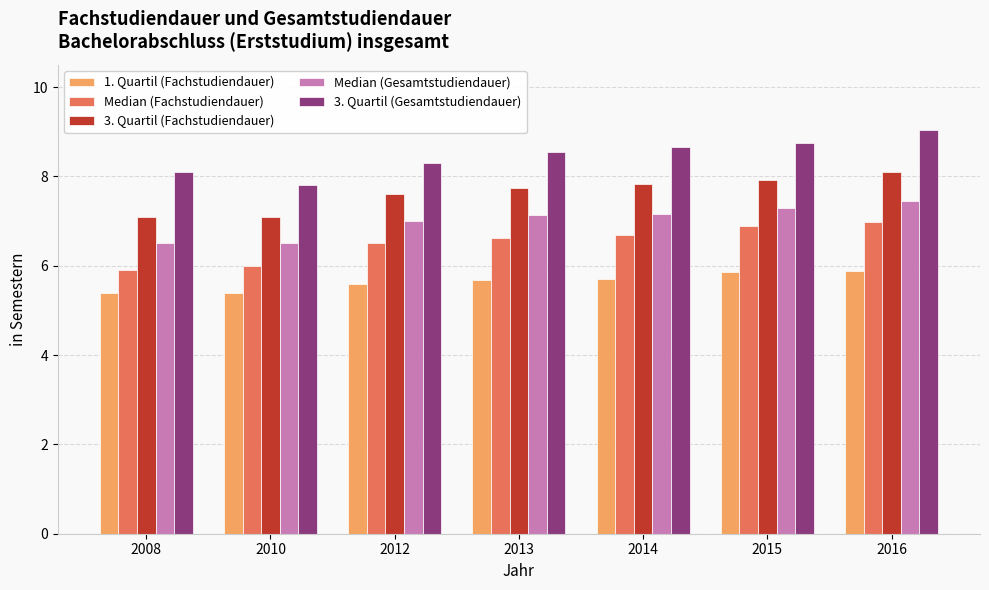

The 3. Quartil (Fachstudiendauer) series shows 7.6 at 2012. True or false?

True